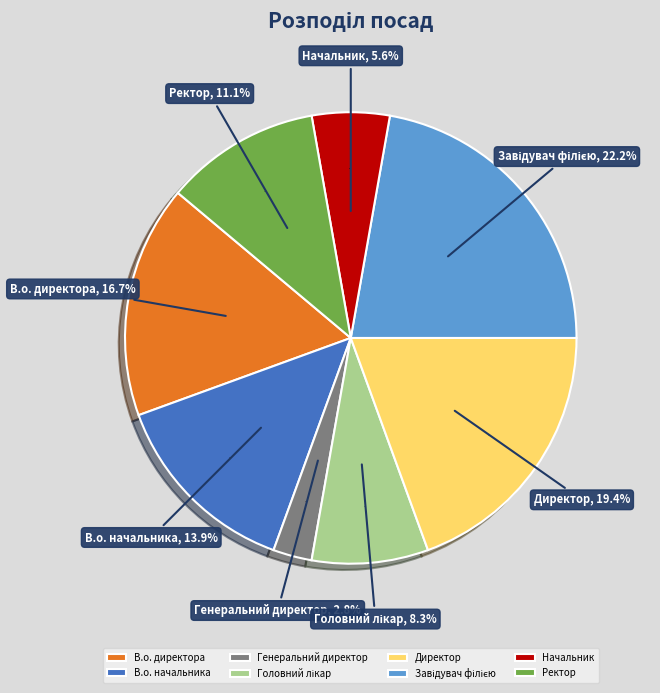

Rank the categories by value from highest to lowest.

Завідувач філією, Директор, В.о. директора, В.о. начальника, Ректор, Головний лікар, Начальник, Генеральний директор